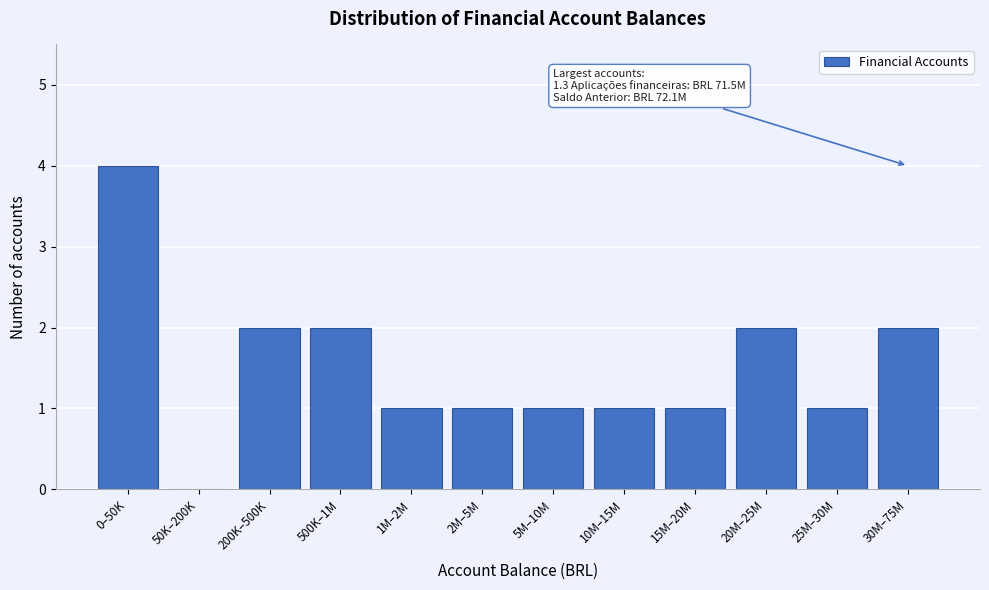

Reading left to right, transcribe all the data shown in this chart.

0–50K=4	50K–200K=0	200K–500K=2	500K–1M=2	1M–2M=1	2M–5M=1	5M–10M=1	10M–15M=1	15M–20M=1	20M–25M=2	25M–30M=1	30M–75M=2